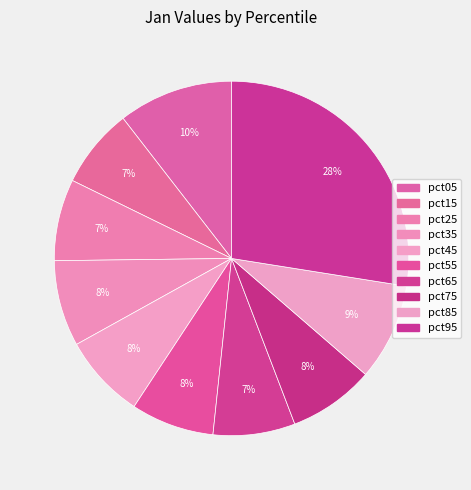

Which category has the biggest portion of the pie?

pct95